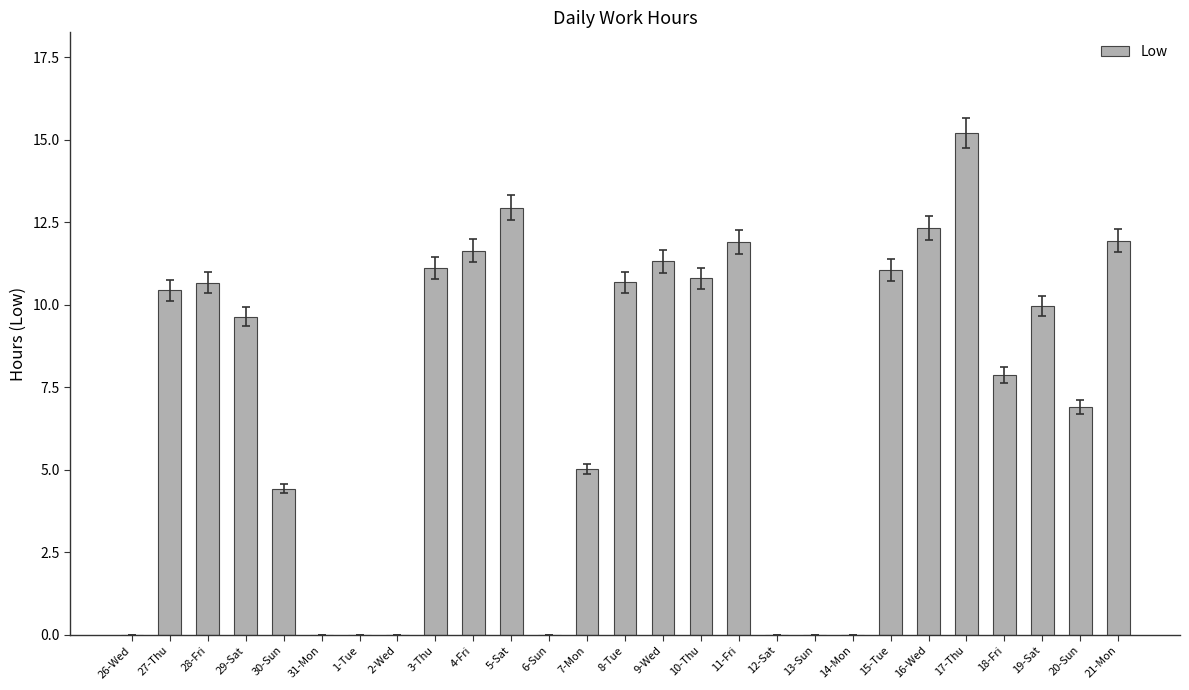

What is the sum of all values?

195.8